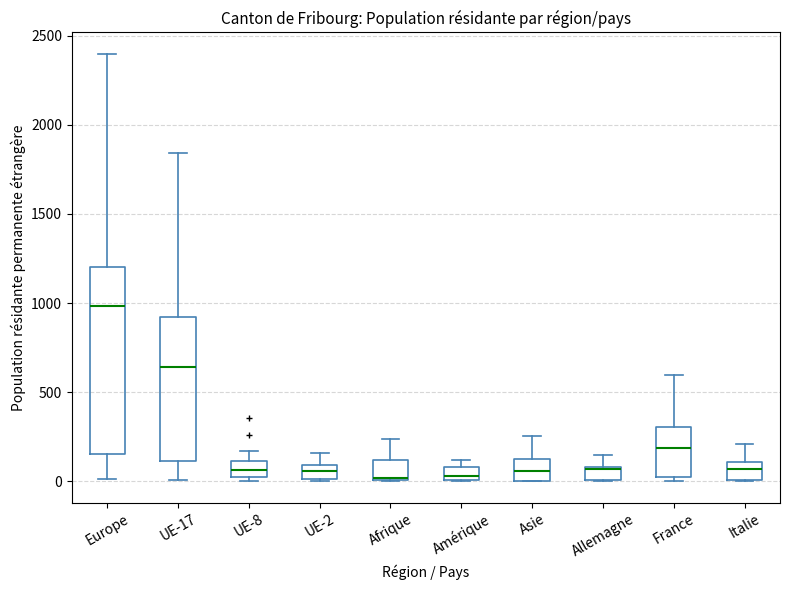

Comparing the boxes themselves (not the whiskers), which one is the tallest?

Europe